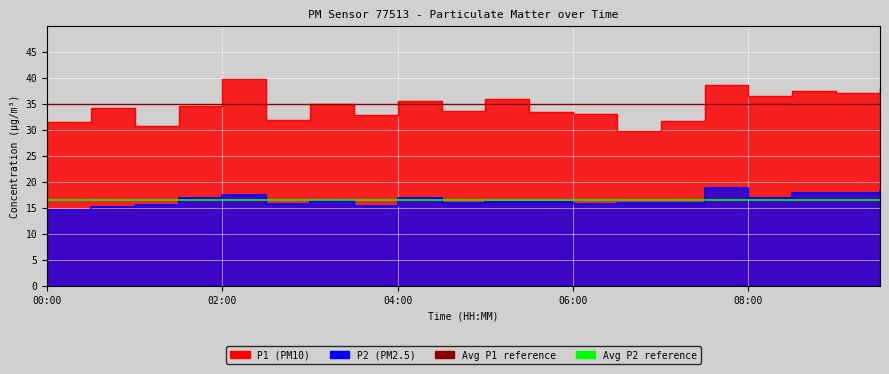

What is the label of the 13th point from the right?

03:30